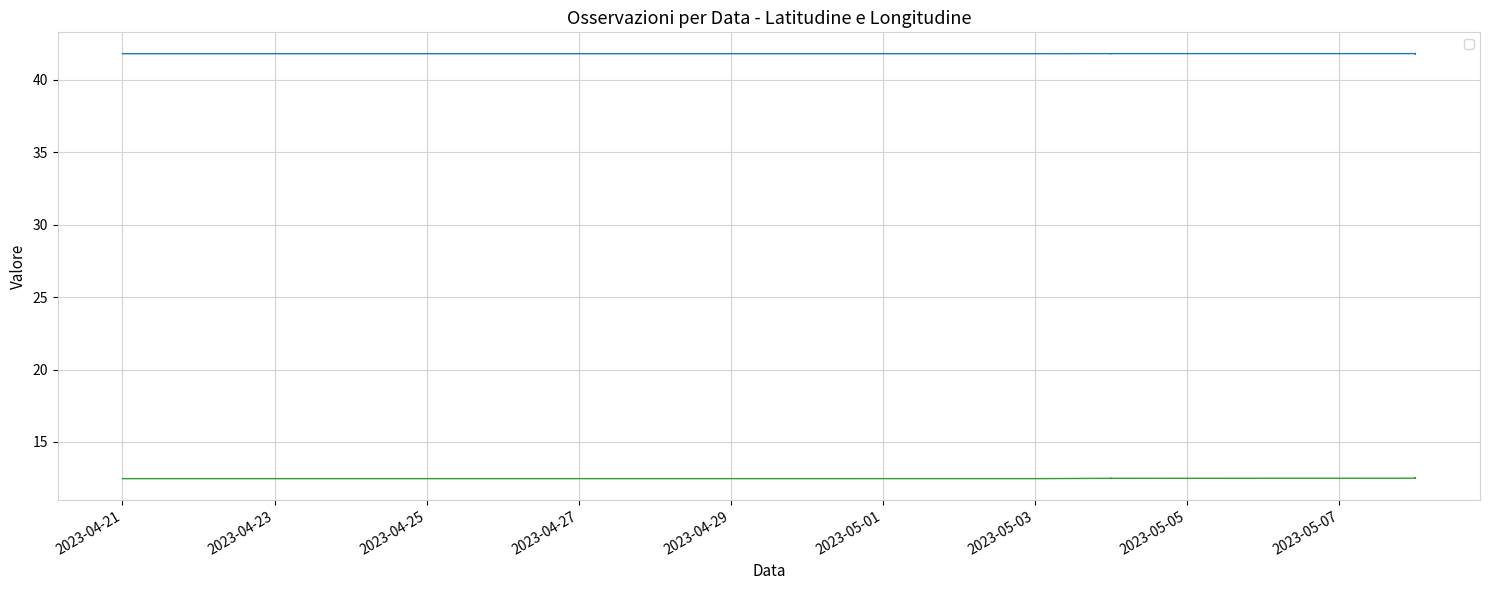

Rank the series by their maximum value, from highest to lowest.

_Località_latitude, _Località_longitude